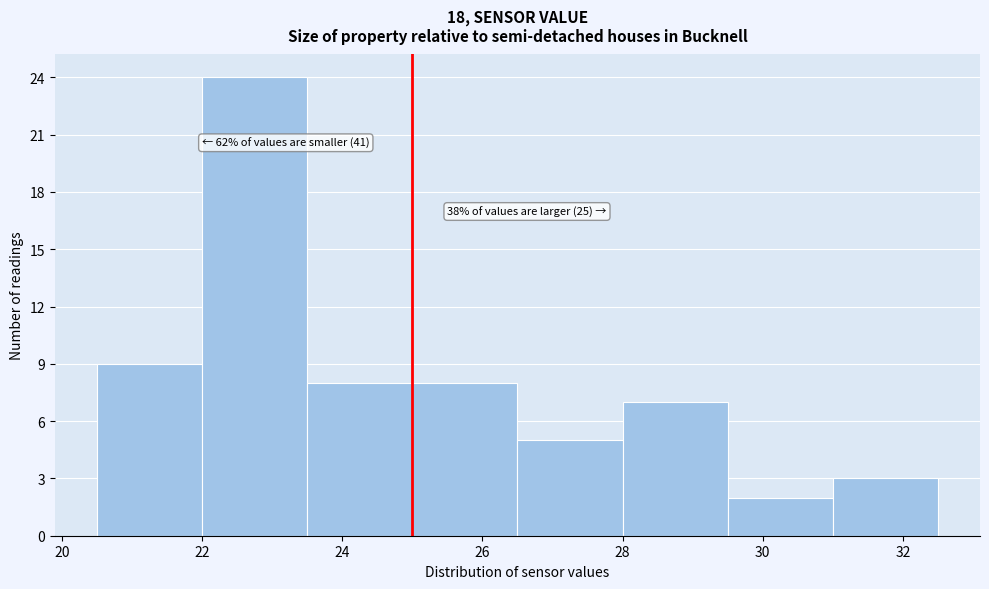

Over which range of the x-axis is the bar tallest?

22.0 to 23.5